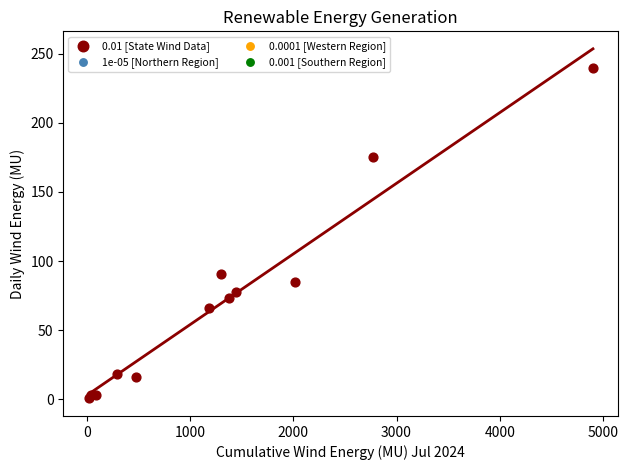

What Y value in the scatter plot is closest to 120?

91.0